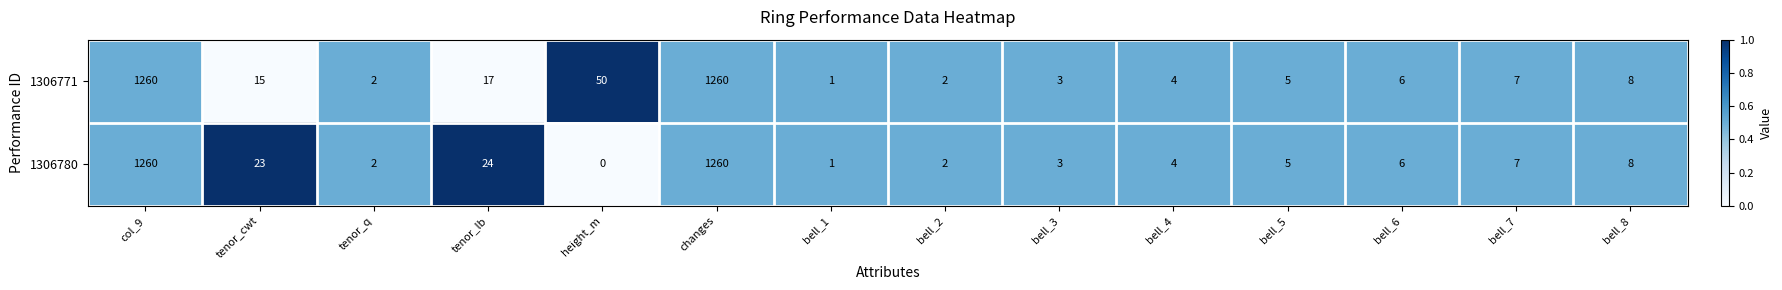

Rank the series at tenor_cwt from lowest to highest value.

1306771, 1306780